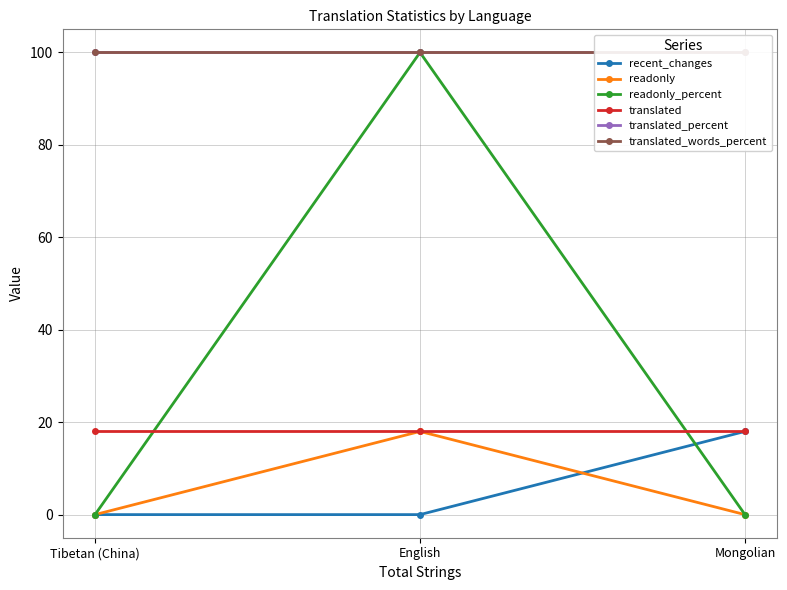

At which label is translated_words_percent closest to 100?

Tibetan (China)